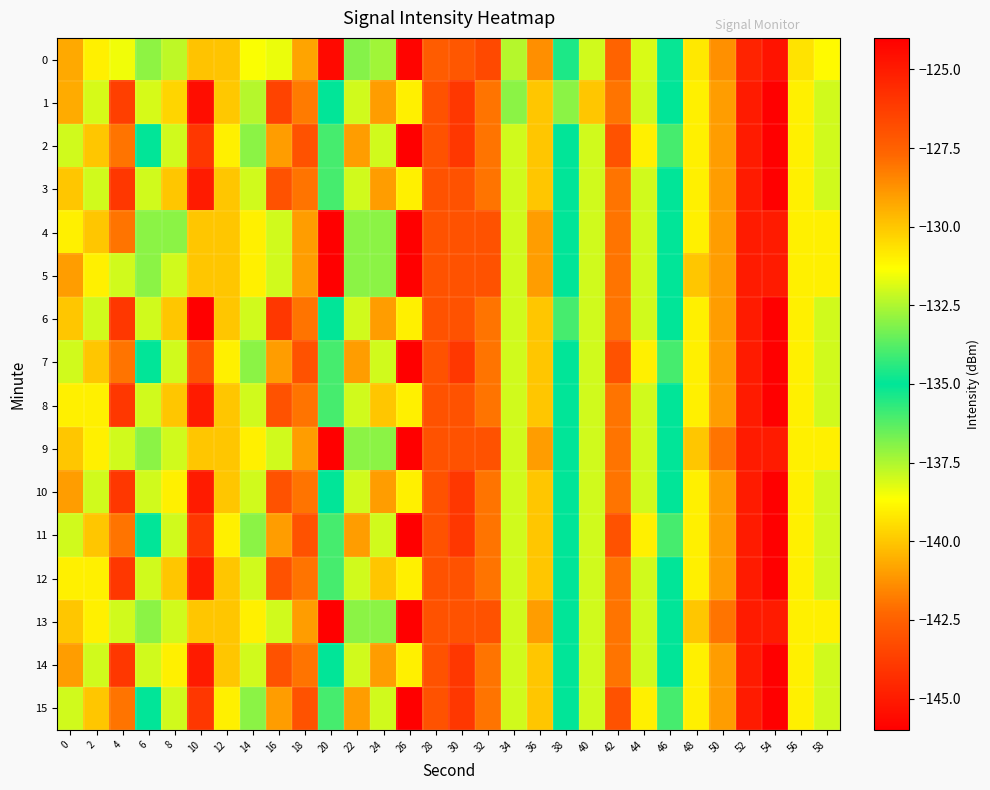

List the series in order of their peak value, highest first.

1, 2, 3, 4, 5, 6, 7, 8, 9, 10, 11, 12, 13, 14, 15, 0